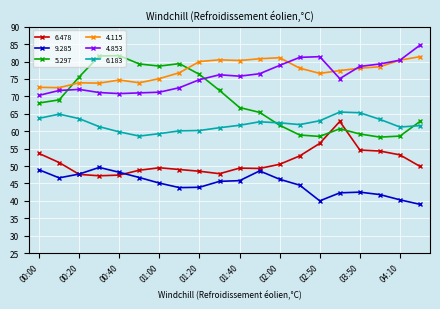

How many series are shown in this chart?

6